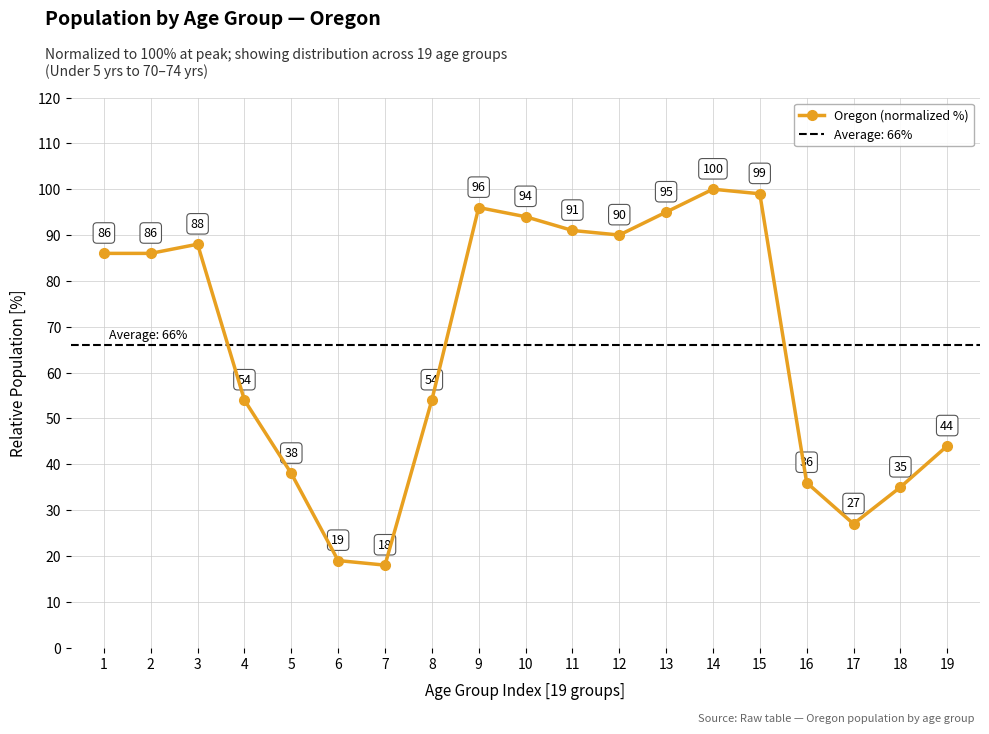

What is the sum of the values at 7 and 3?

106